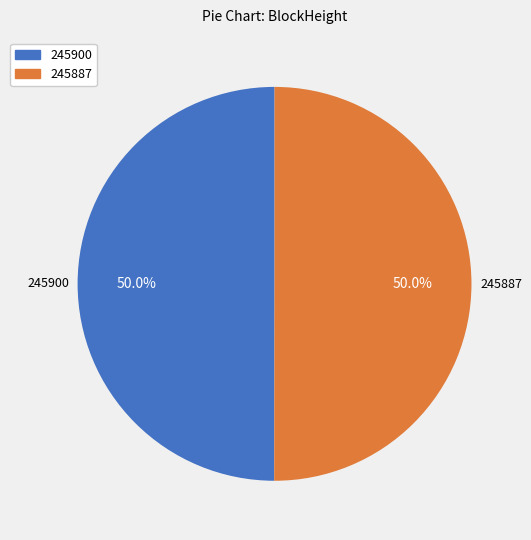

Approximately how many times larger is the value at 245900 compared to 245887?

1.0